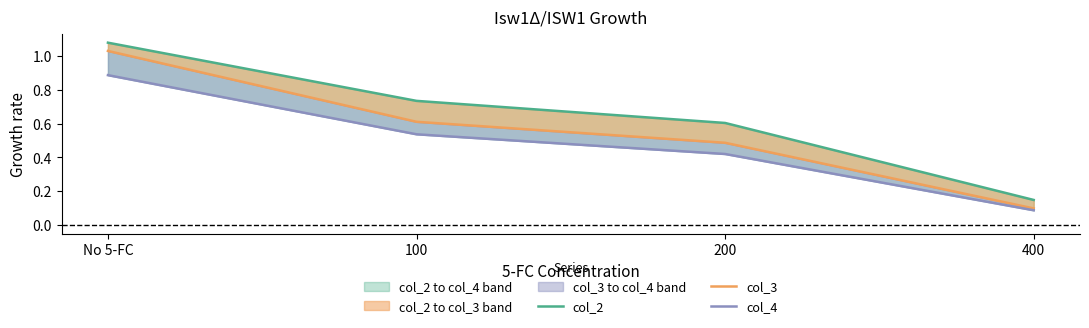

True or false: col_3 has a value of 0.2 at No 5-FC.

False